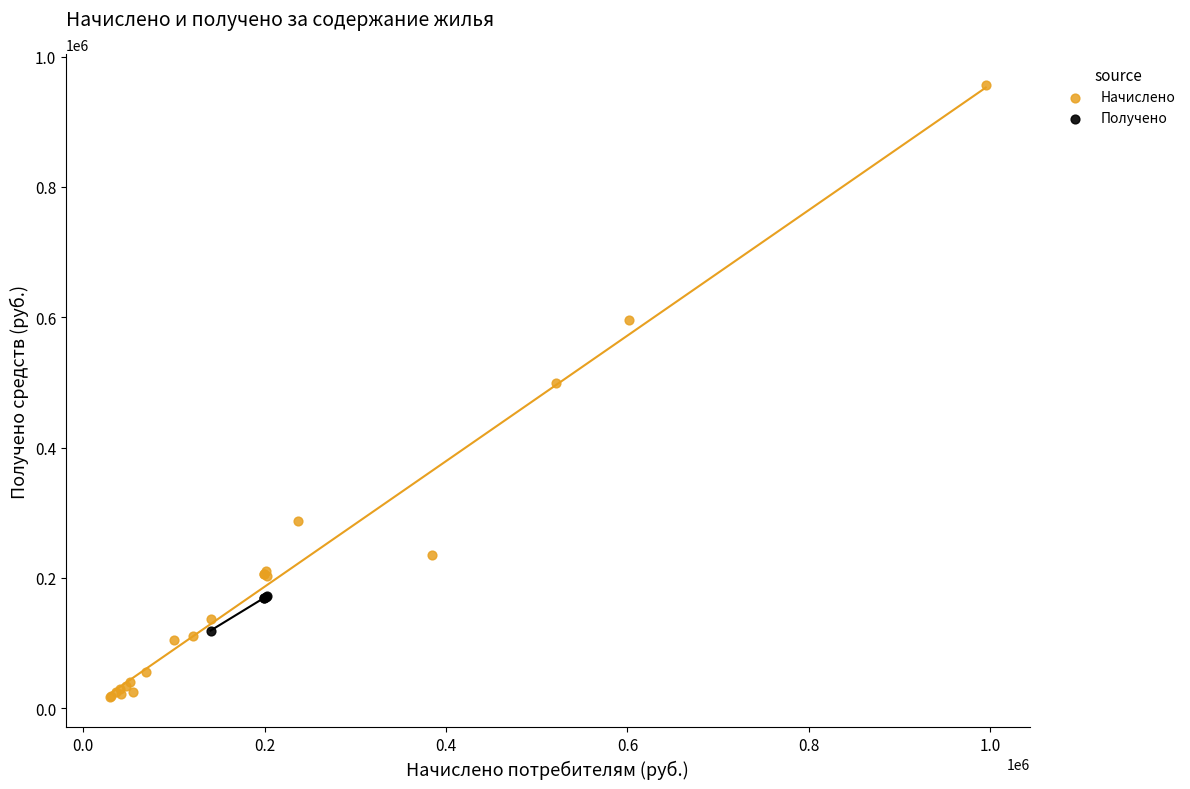

Which series reaches the minimum Y coordinate?

Начислено